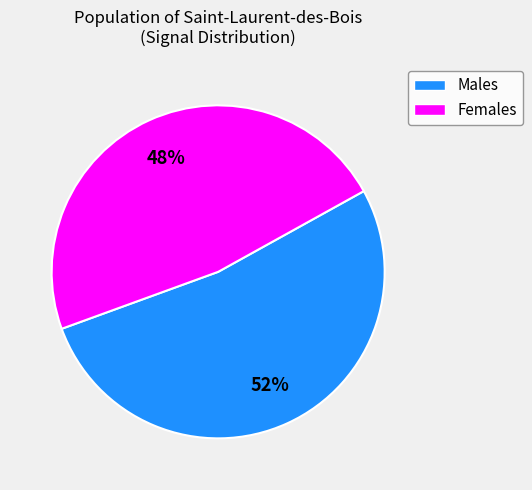

Which category accounts for the majority?

Males